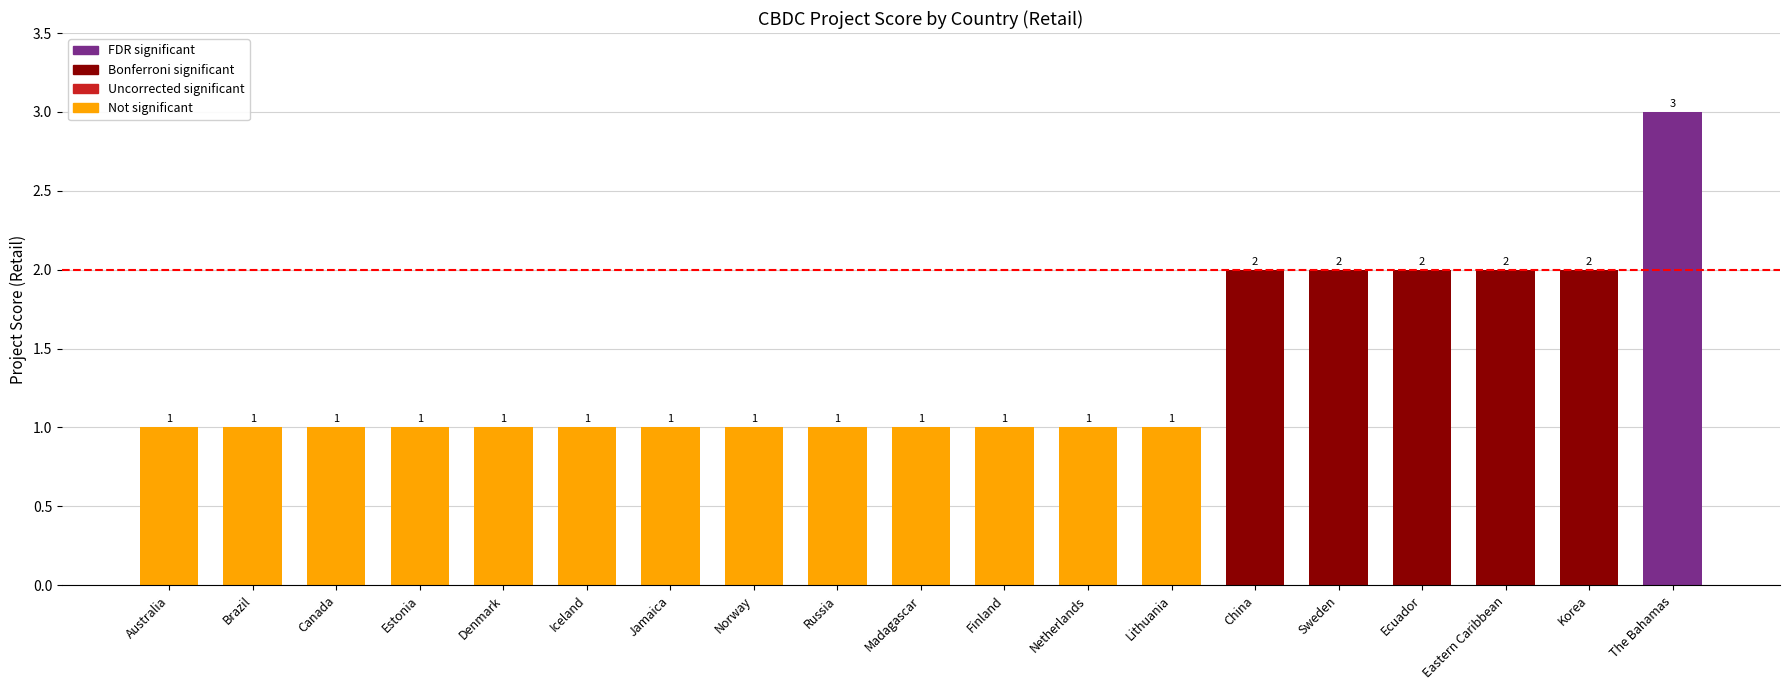

The chart shows a value of 2 at Sweden. True or false?

True